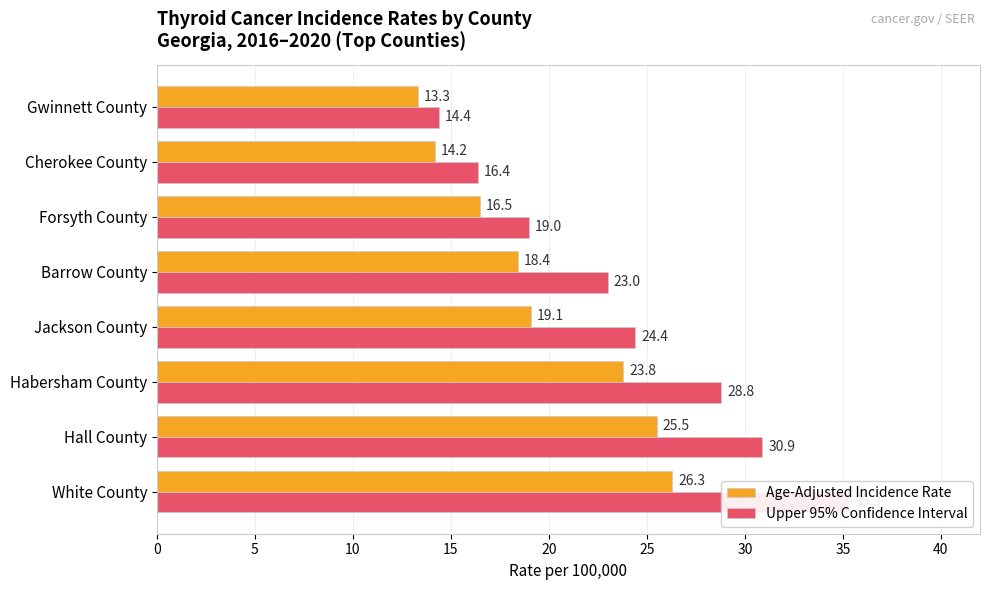

What is the minimum value for Age-Adjusted Incidence Rate?

13.3